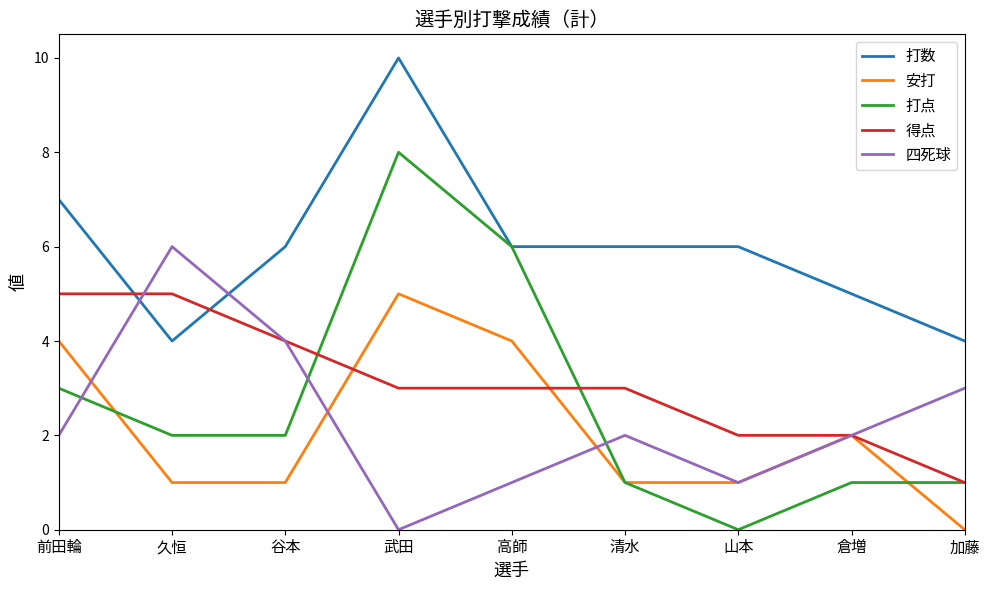

Rank the series at 武田 from highest to lowest value.

打数, 打点, 安打, 得点, 四死球